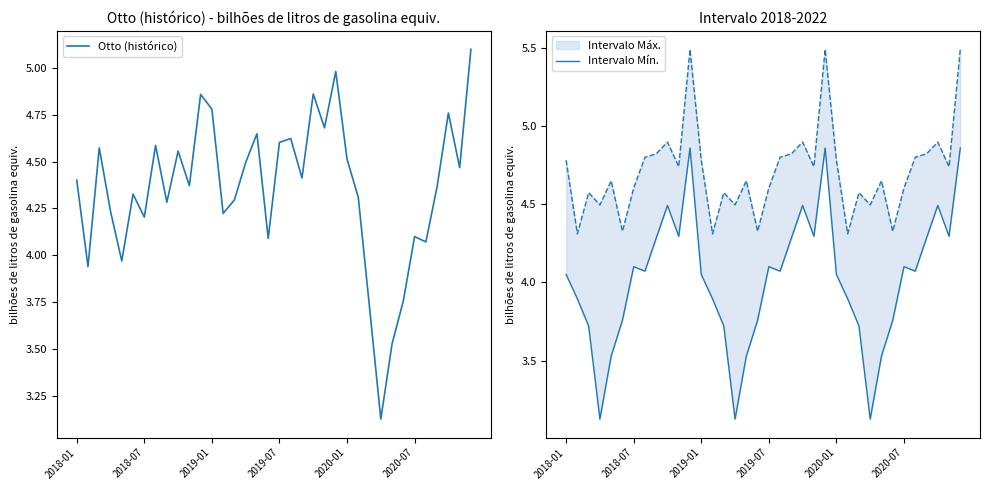

Is it true that Otto (histórico) equals 7.9 at 11?

False